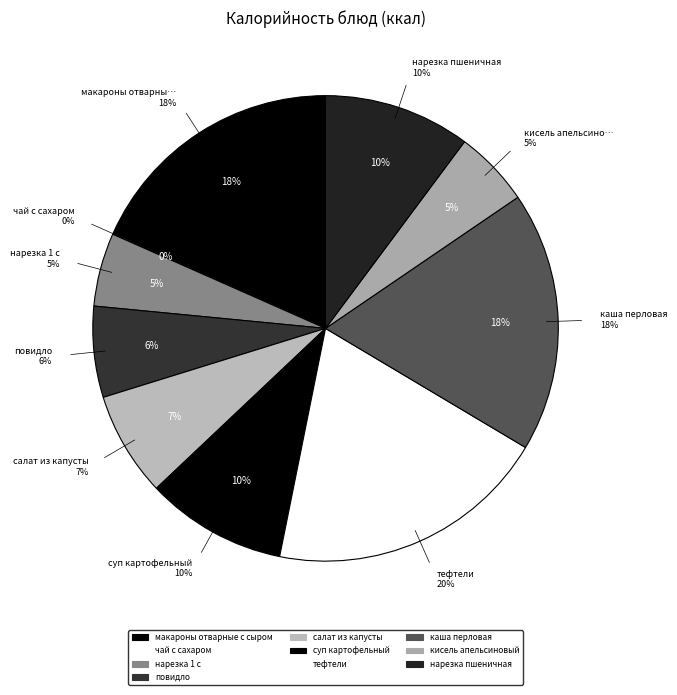

Rank the categories by value from lowest to highest.

чай с сахаром, нарезка 1 с, кисель апельсиновый, повидло, салат из капусты, суп картофельный, нарезка пшеничная, каша перловая, макароны отварные с сыром, тефтели